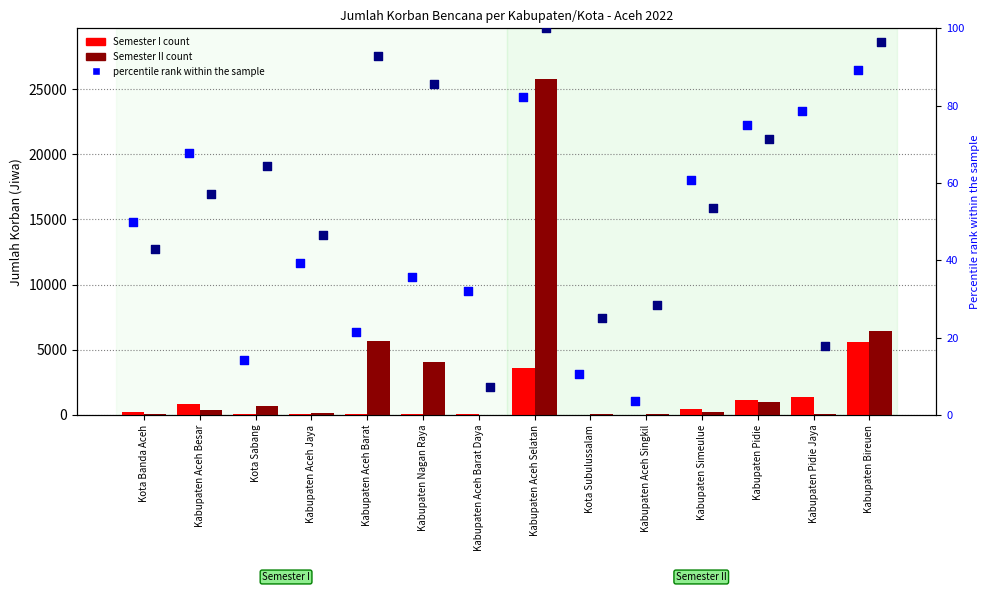

Which series has the widest spread of Y values?

Semester II